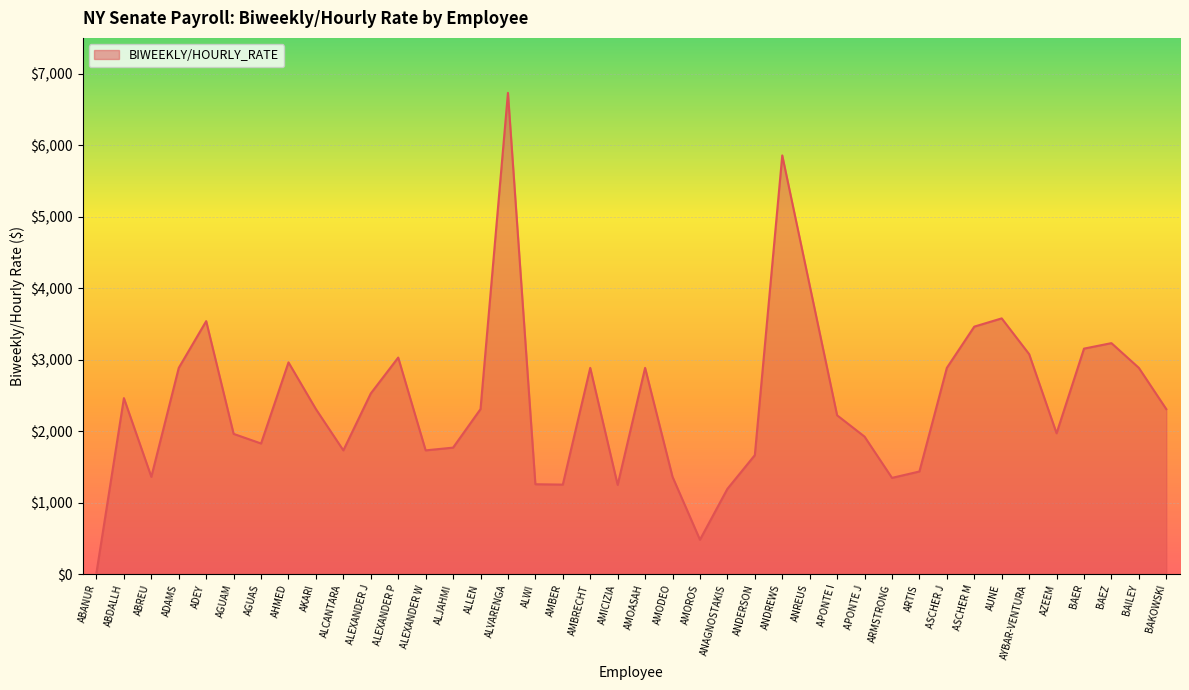

How many categories are shown in the chart?

40